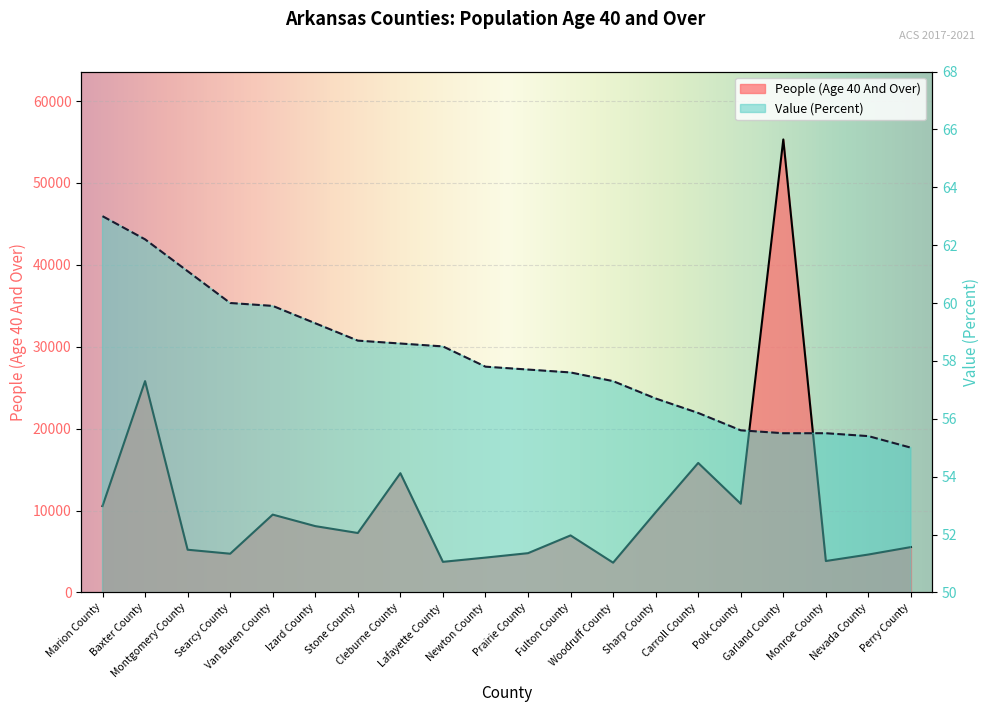

What is the sum of the Value (Percent) values at Nevada County and Baxter County?

117.6